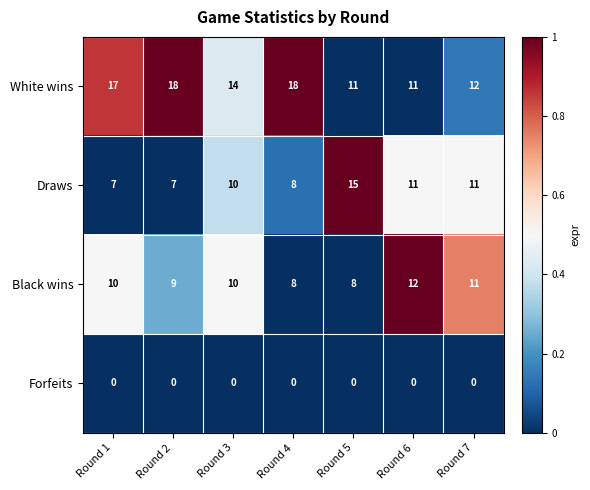

Where does the White wins series first go above 14?

Round 1